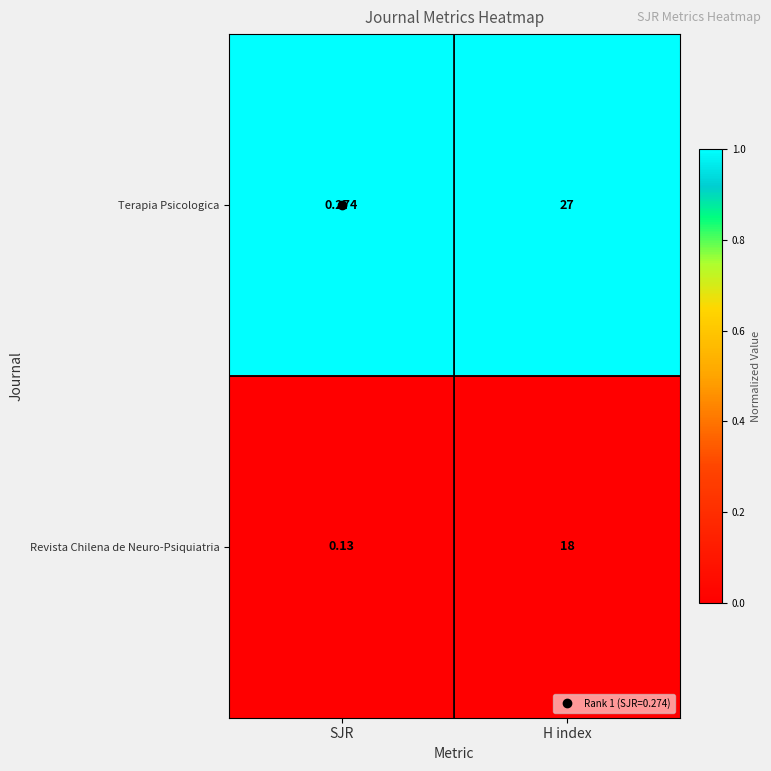

Count the number of data series in this chart.

2